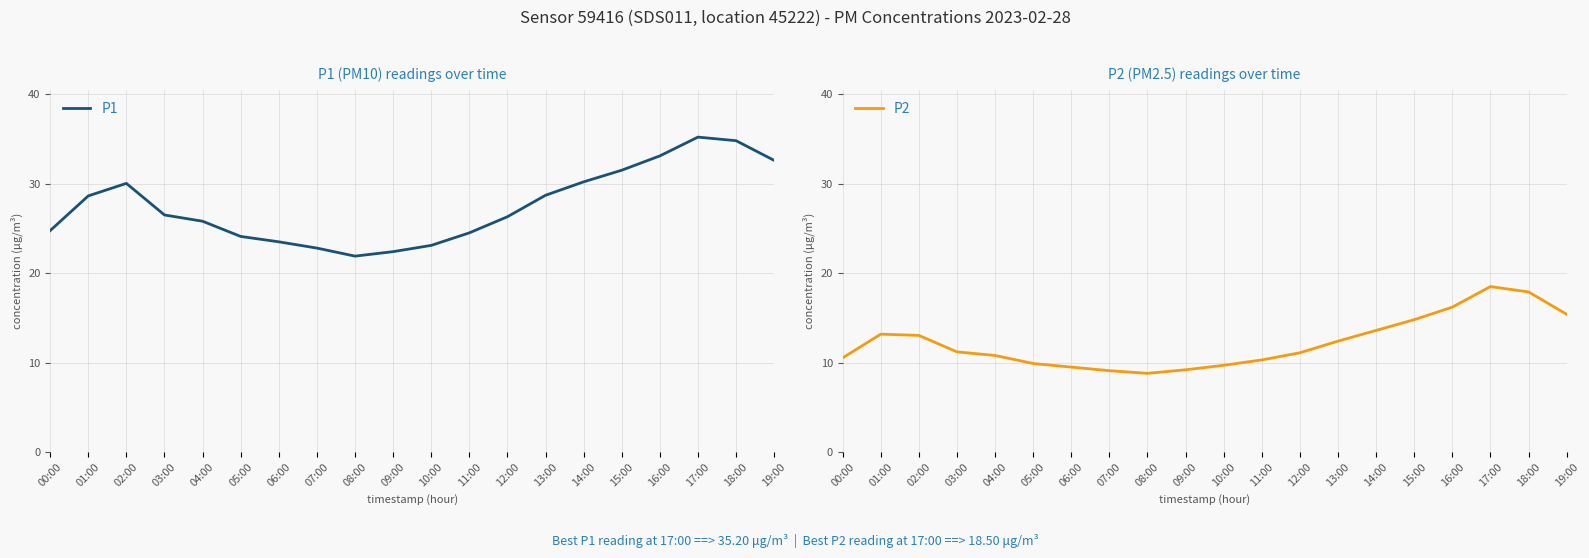

True or false: P2 and P1 cross at least once.

False